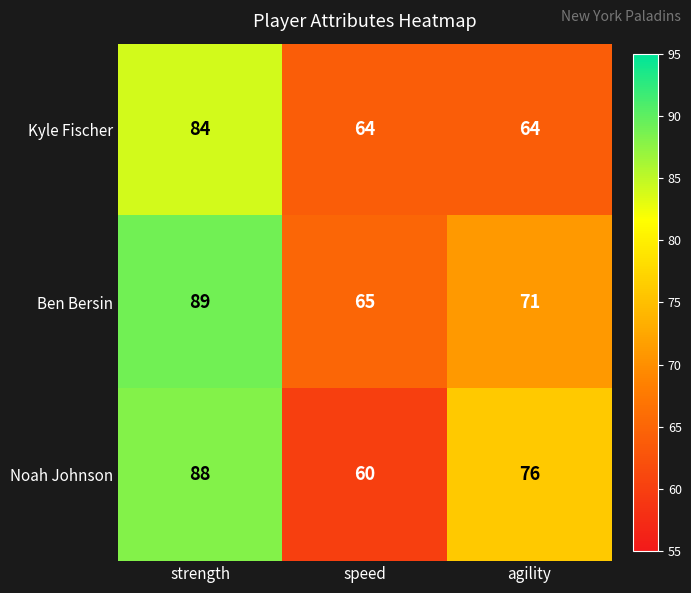

What is the average value of the Kyle Fischer series?

71